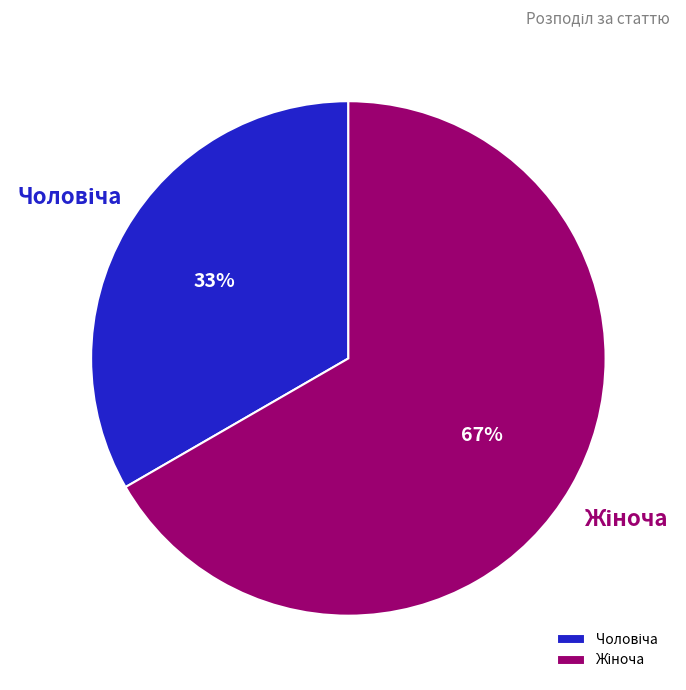

To the nearest percent, what is the average slice percentage?

50%